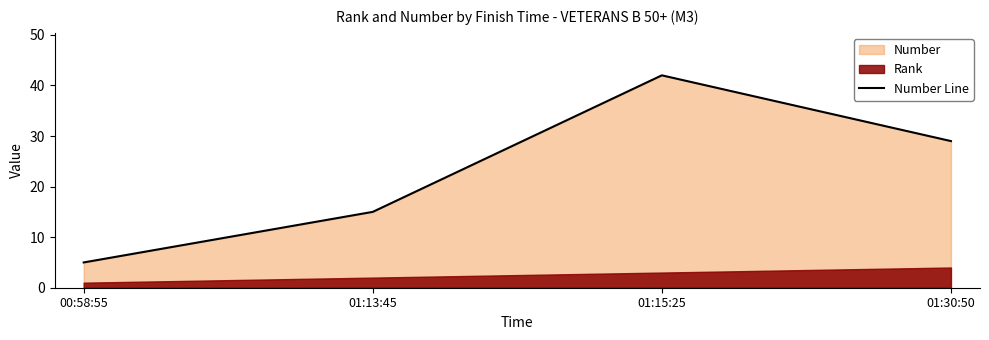

What is the label of the 2nd point from the right?

01:15:25